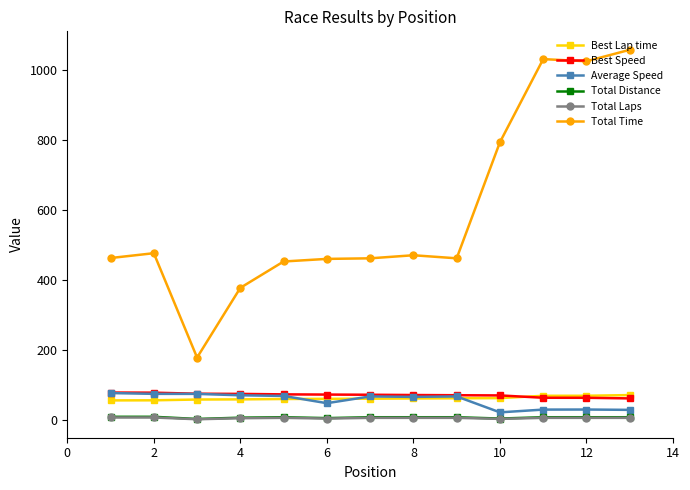

What is the value of the Best Speed point at the 9th from the left?

71.6